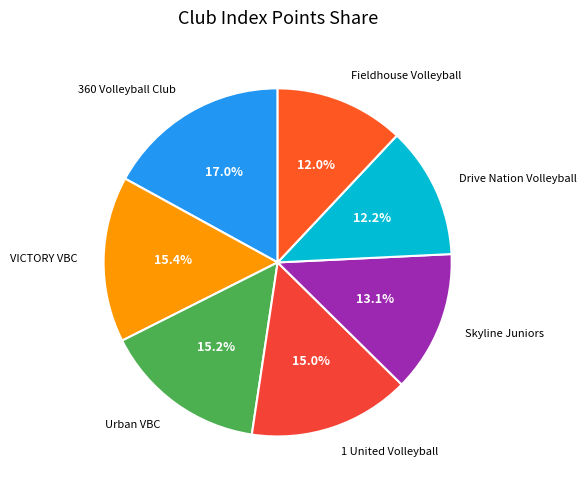

What is the total percentage of VICTORY VBC and 360 Volleyball Club?

32.4%